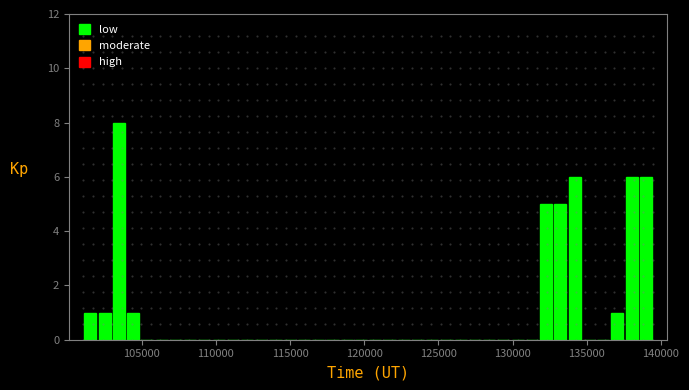

Around what value on the x-axis is the tallest bar? Give the approximate position of its centre, as read against the axis.

103500